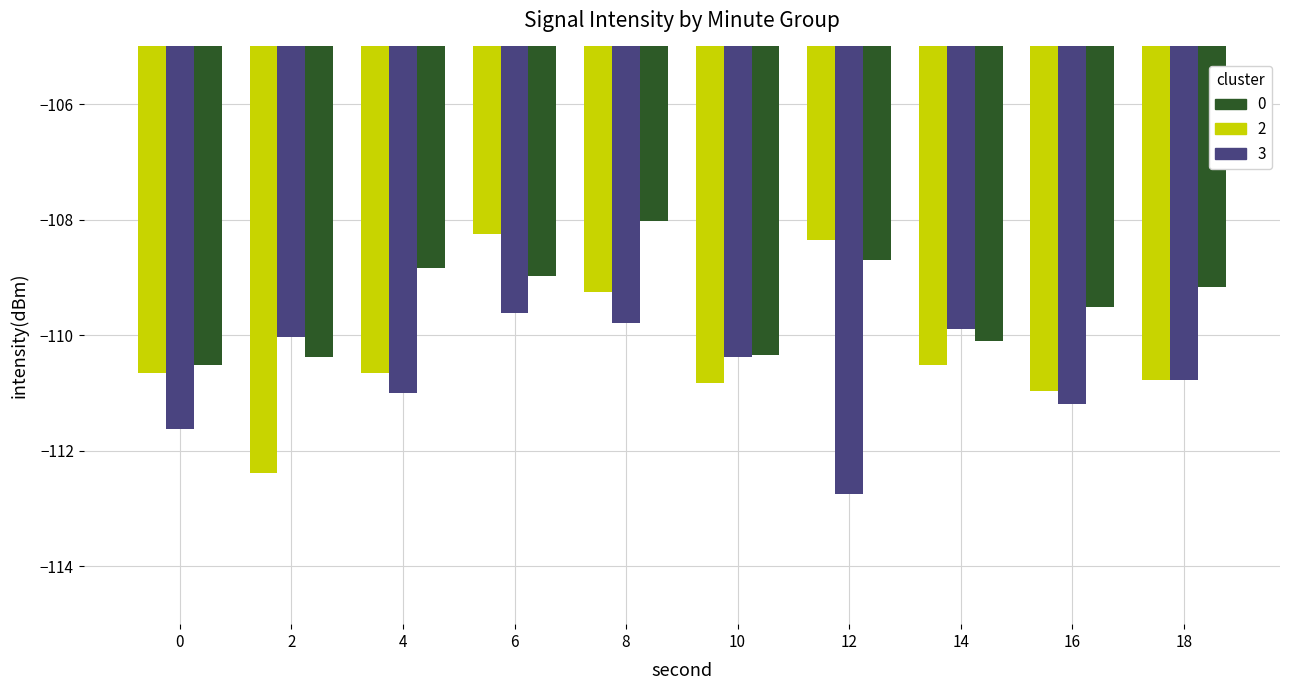

At 6, list the series in order from largest to smallest.

2, 0, 3